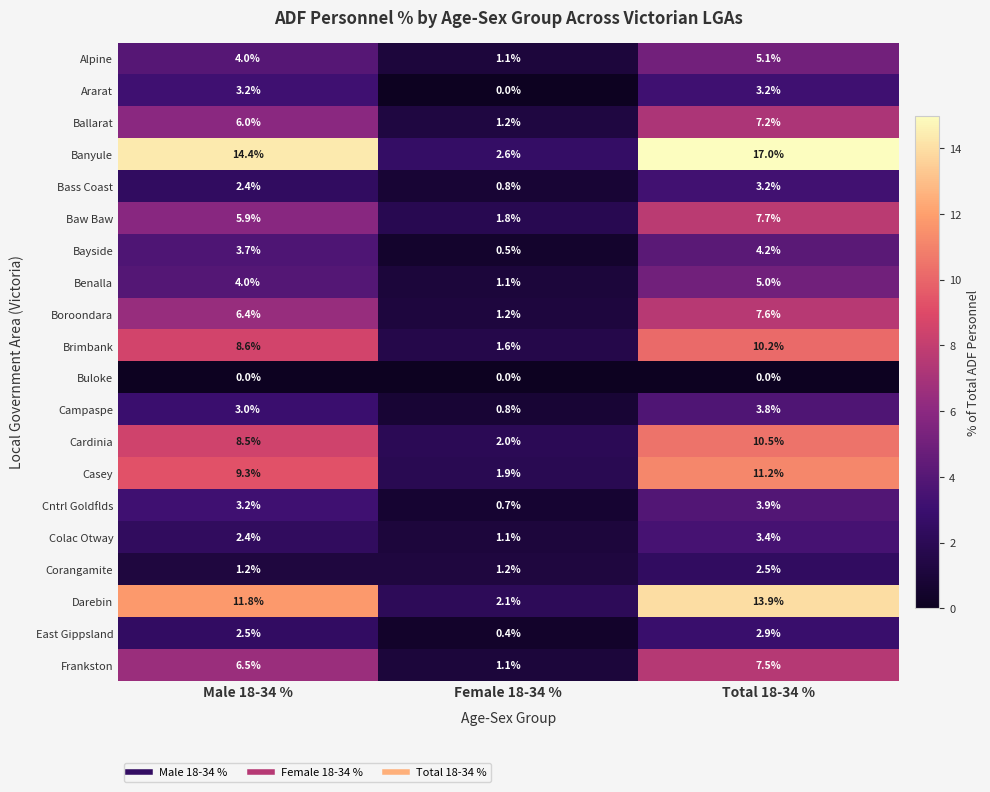

What is the minimum value for Banyule?

2.6